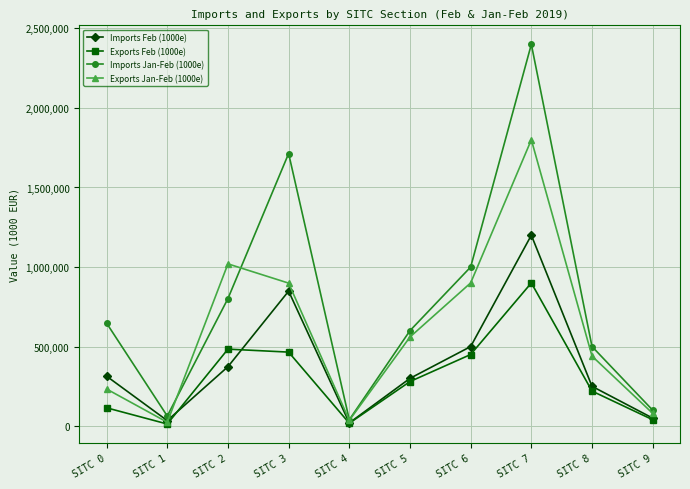

Rank the series at SITC 3 from lowest to highest value.

Exports Feb (1000e), Imports Feb (1000e), Exports Jan-Feb (1000e), Imports Jan-Feb (1000e)